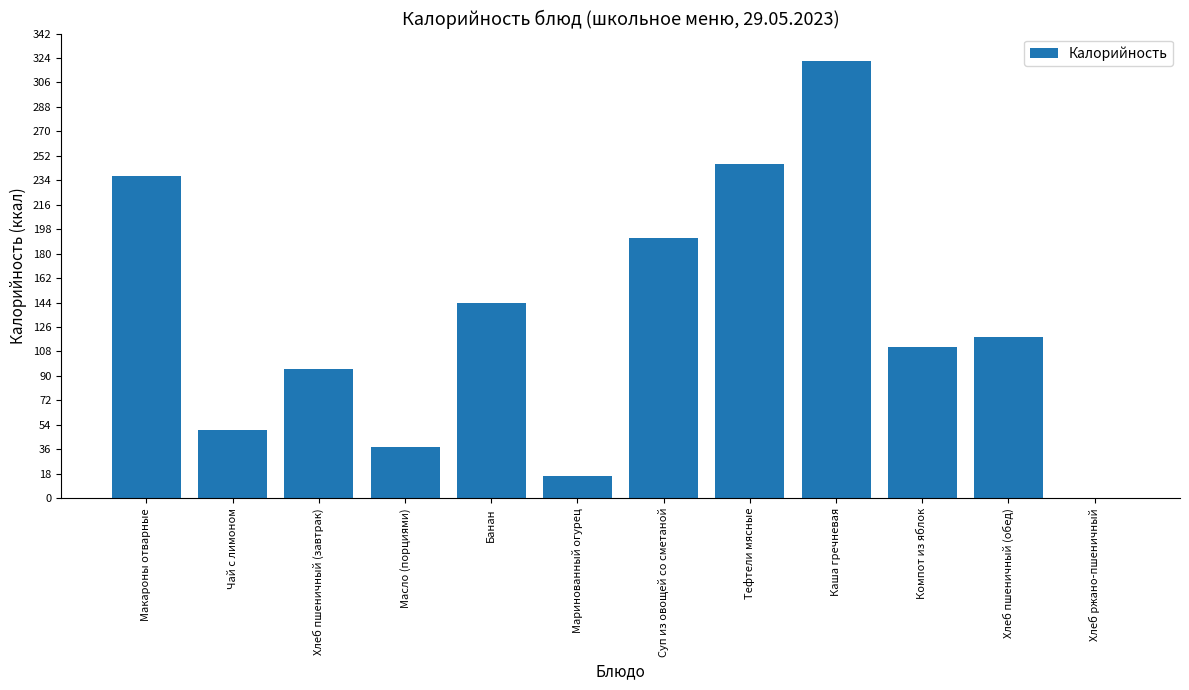

What is the sum of the values at Хлеб пшеничный (завтрак) and Чай с лимоном?

145.0